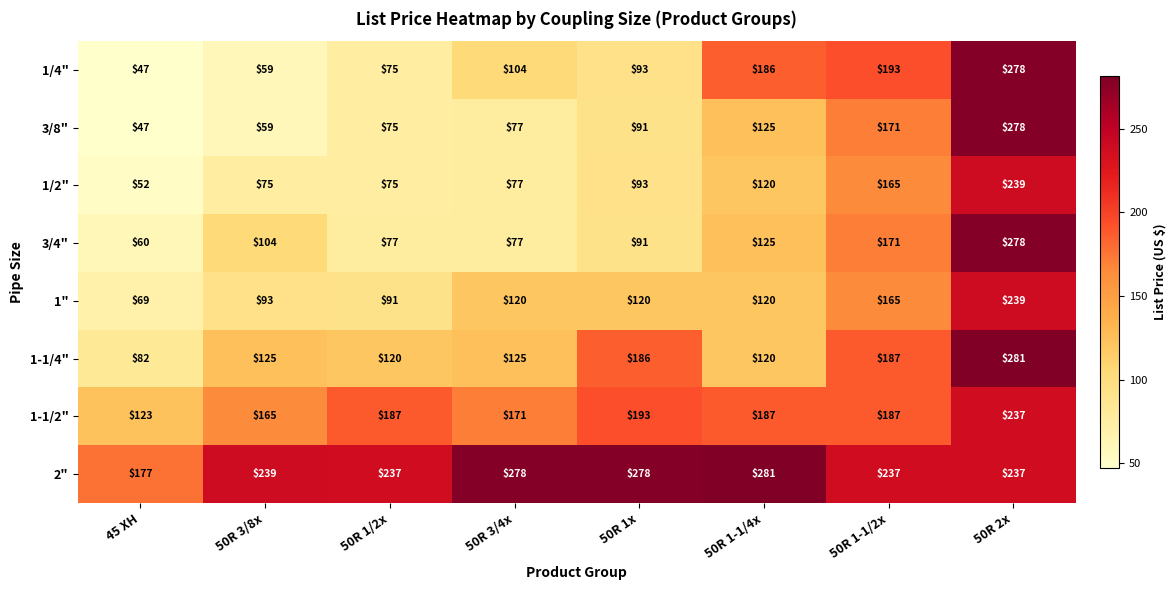

The 3/4" series shows 42 at 50R 3/4x. True or false?

False